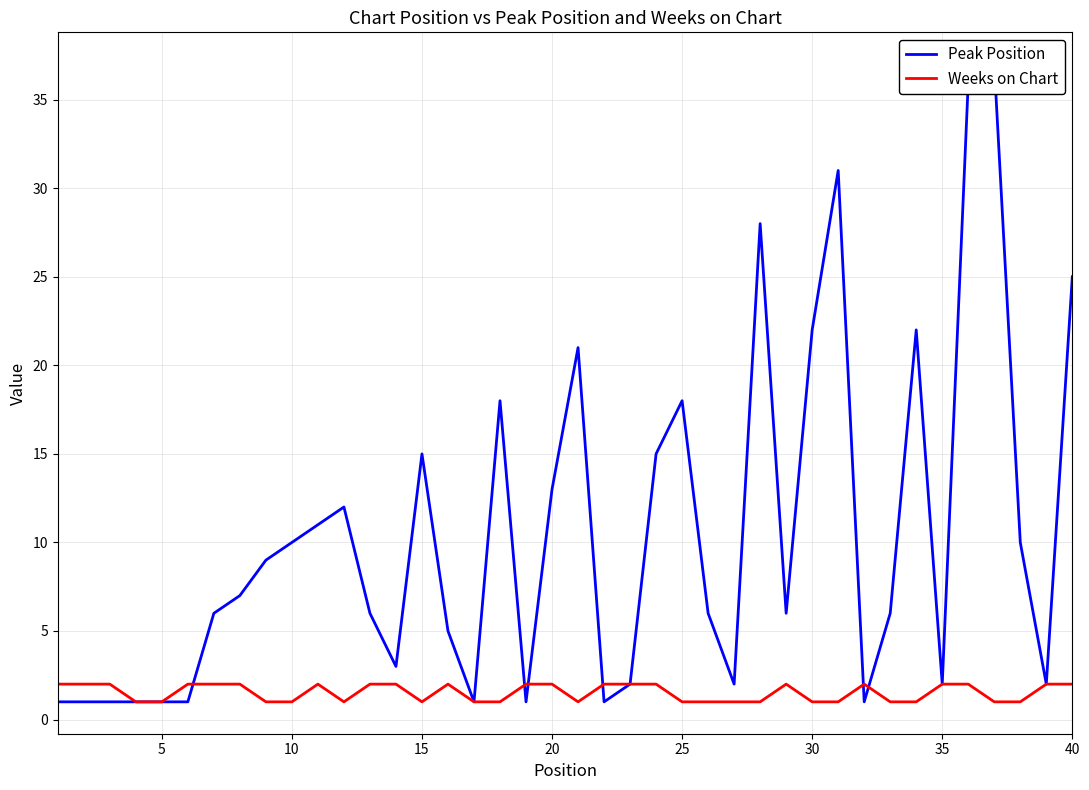

Between 15 and 40, which series saw the biggest shift?

Peak Position